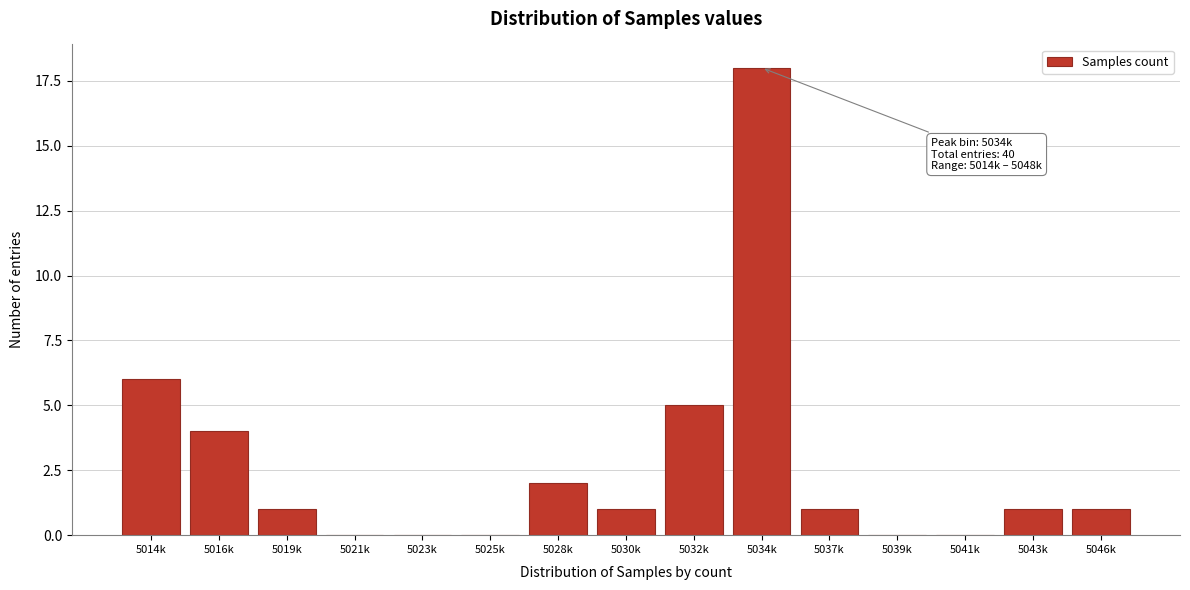

Where is the data nearest to the value 9?

5014k